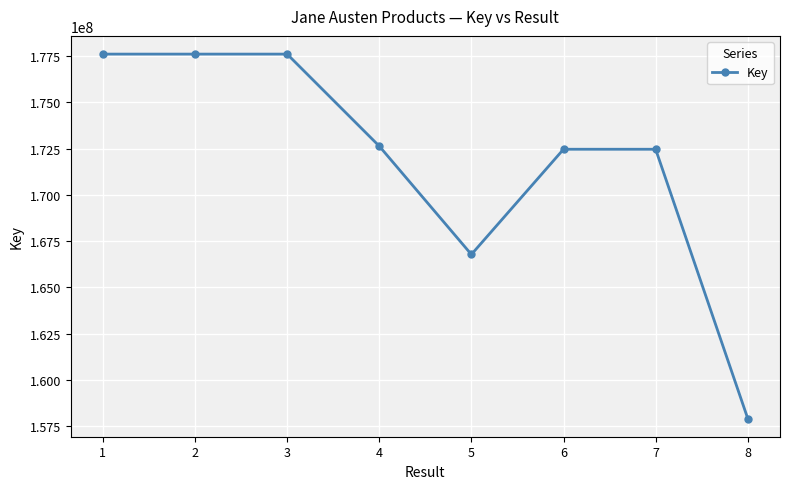

Count the number of data series in this chart.

1